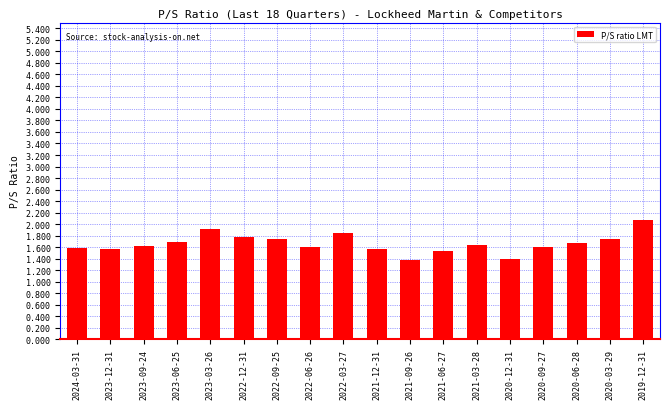

Reading left to right, what are all the values shown in this chart?

2024-03-31=1.6	2023-12-31=1.6	2023-09-24=1.6	2023-06-25=1.7	2023-03-26=1.9	2022-12-31=1.8	2022-09-25=1.8	2022-06-26=1.6	2022-03-27=1.8	2021-12-31=1.6	2021-09-26=1.4	2021-06-27=1.5	2021-03-28=1.6	2020-12-31=1.4	2020-09-27=1.6	2020-06-28=1.7	2020-03-29=1.8	2019-12-31=2.1